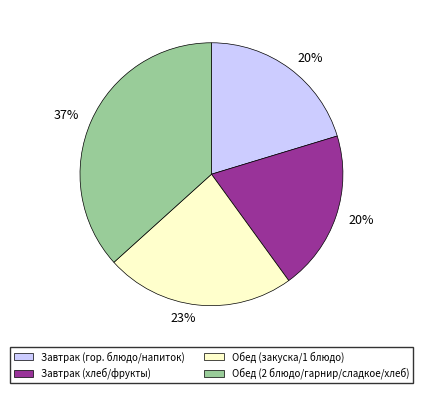

To the nearest percent, what is the average slice percentage?

25%